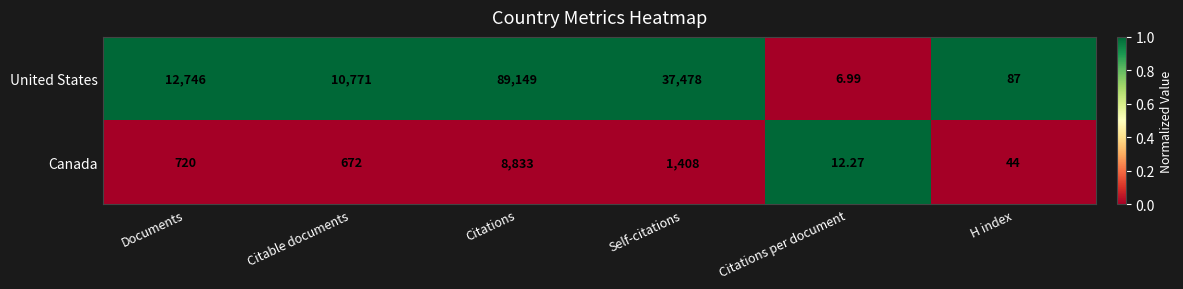

Which series has the largest total across all categories?

United States